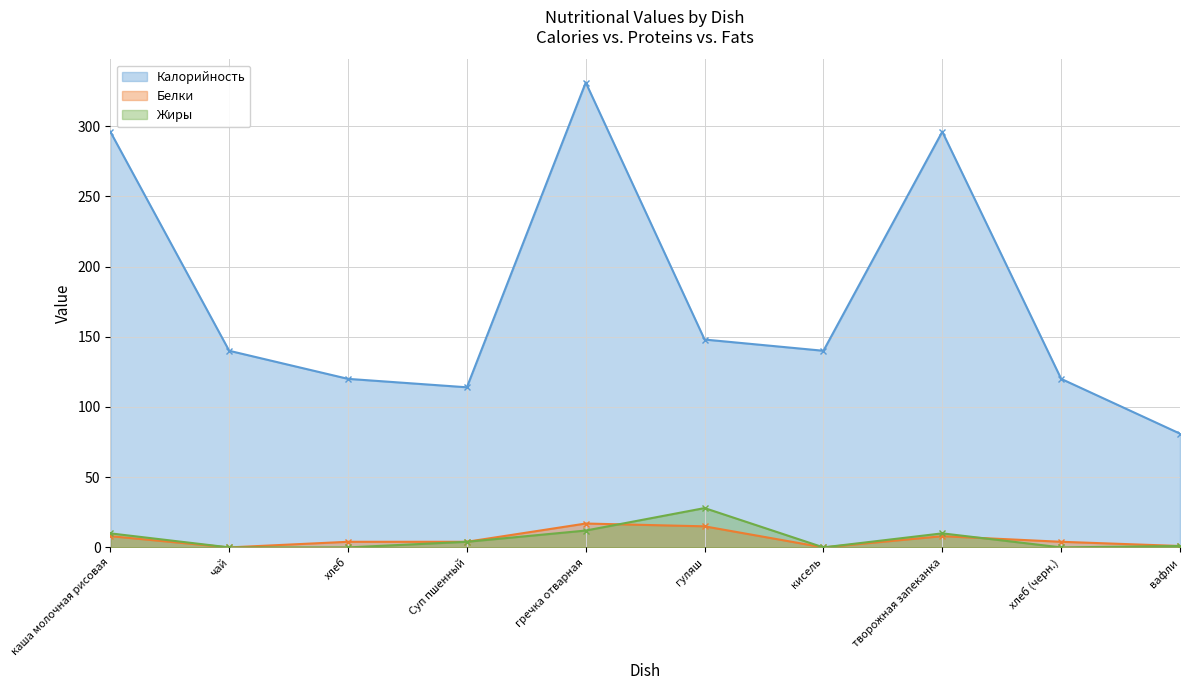

What is the spread (max minus min) of values at Суп пшенный?

110